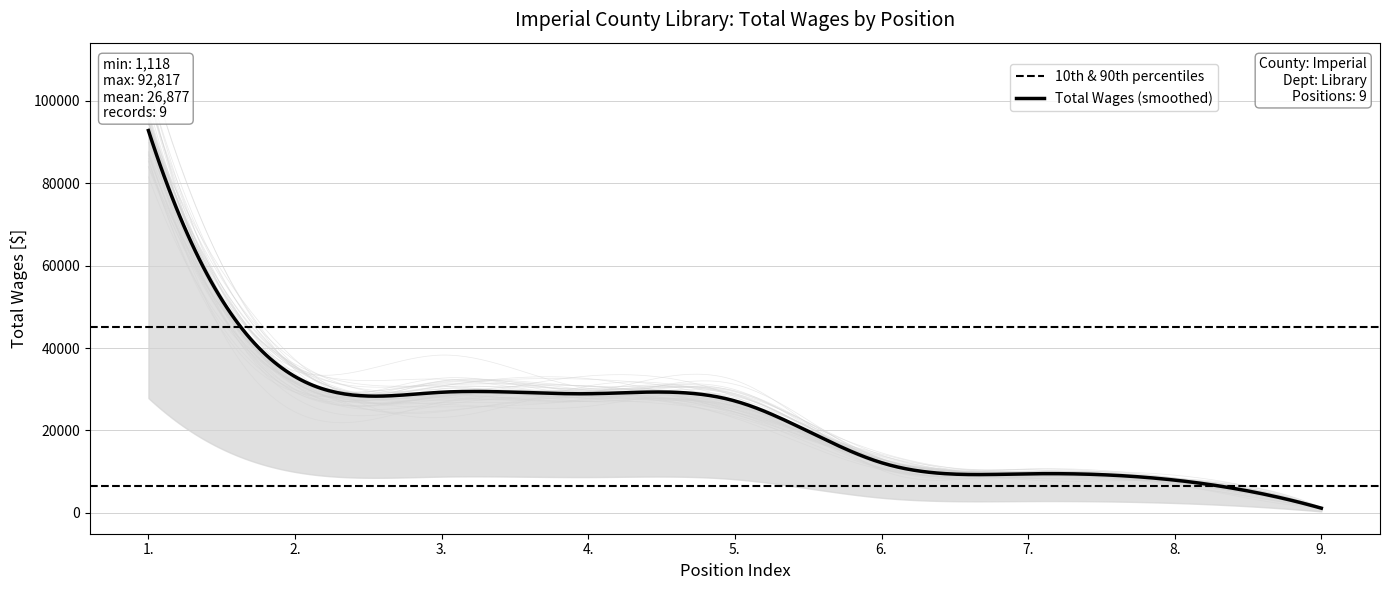

What is the value of the 1st point from the left?

92817